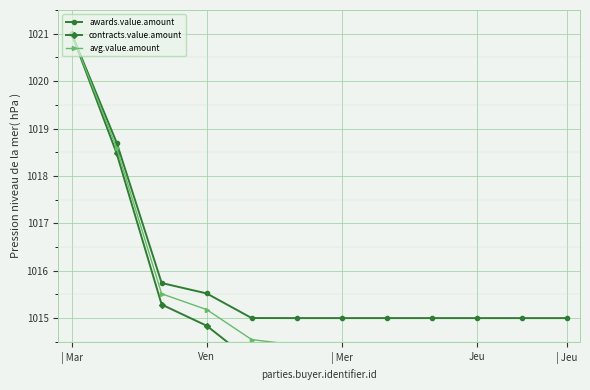

What is the value of the avg.value.amount point at the 10th from the left?

1014.0